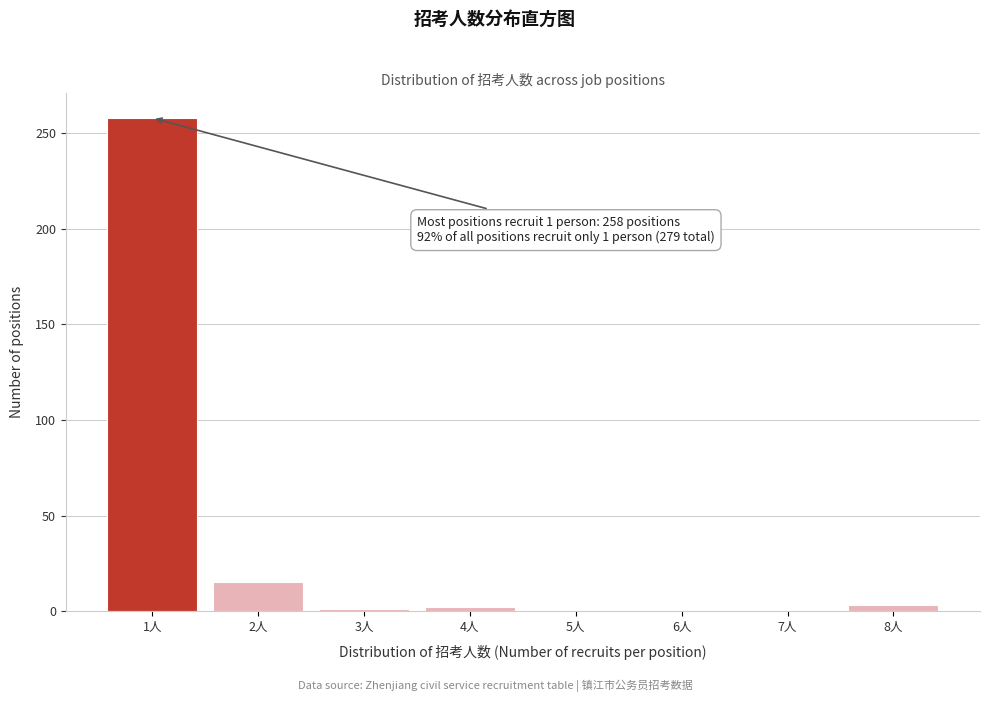

Which range on the x-axis has the tallest bar?

0.5 to 1.5